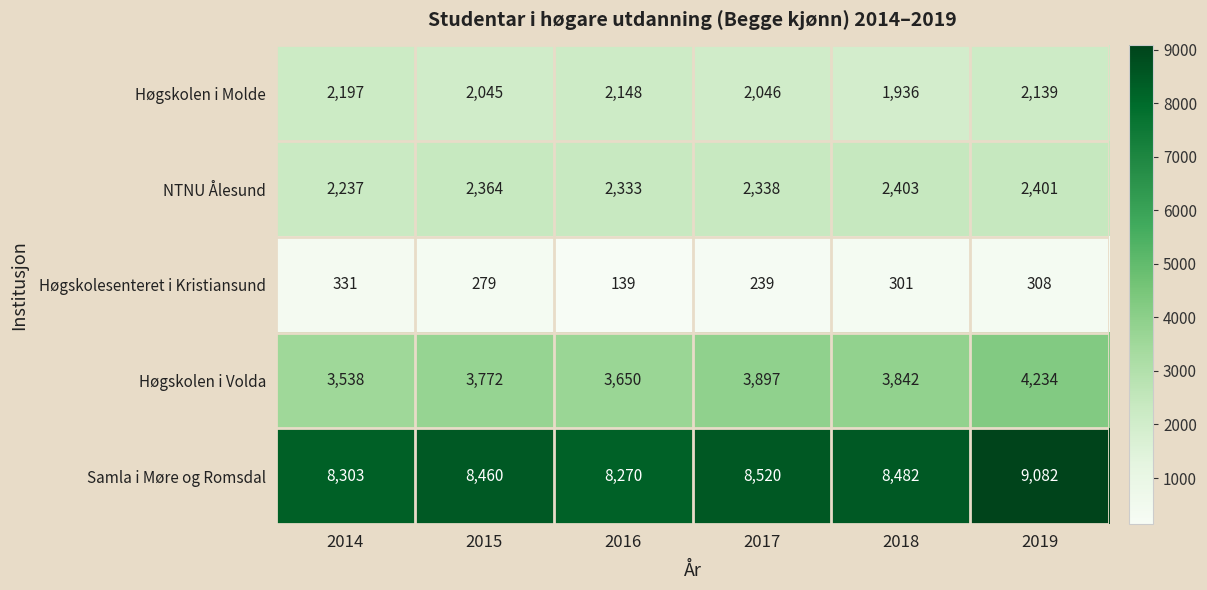

The value of Høgskolen i Volda at 2017 is 5250. True or false?

False